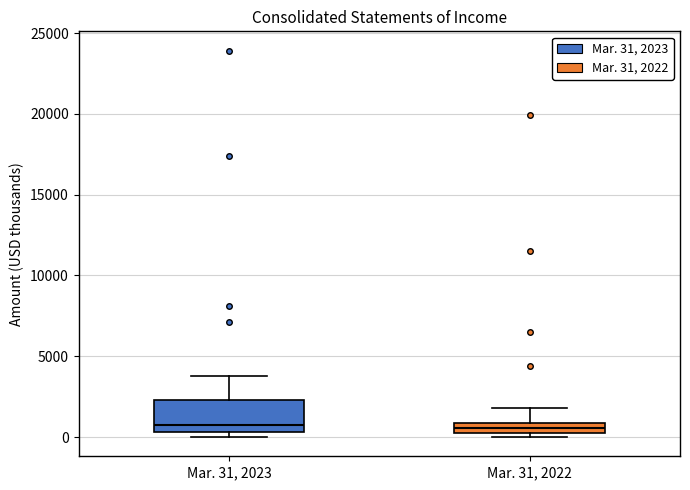

Where is the upper edge of the box for Mar. 31, 2023 on the y-axis? The values are not printed on the chart, so give them approximately, as read against the axis.

2500